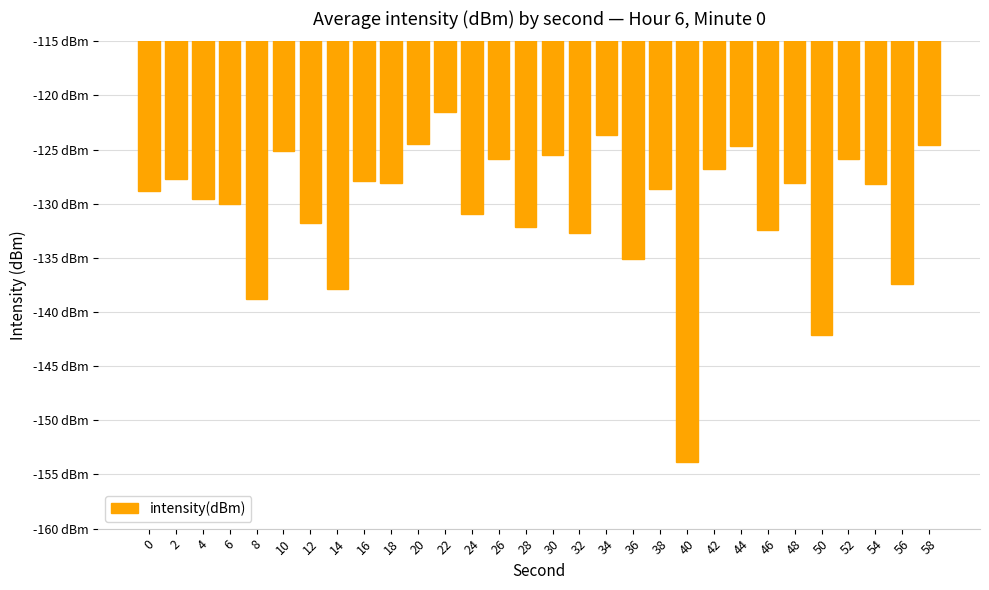

Does the chart contain any negative values?

Yes